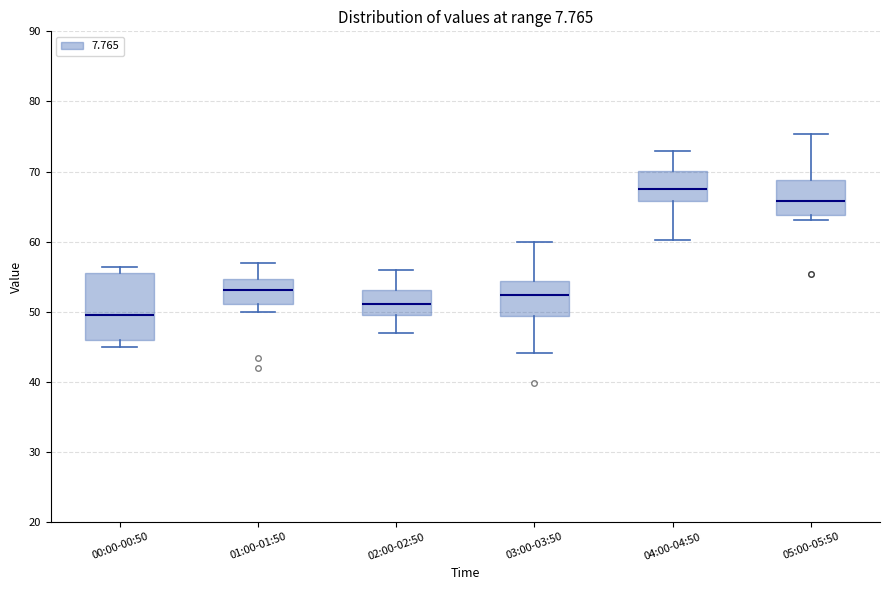

Reading left to right, transcribe this box plot: for each box, give where its median line is, the range the box spans, and where its two whiskers end, as read against the y-axis. The values are not printed on the chart, so give them approximately, as read against the axis.

00:00-00:50: median 50, box 46 to 56, whiskers 45 to 56 (just above the box's upper edge)
01:00-01:50: median 53, box 51 to 55, whiskers 50 to 57
02:00-02:50: median 51, box 49 to 53, whiskers 47 to 56
03:00-03:50: median 52, box 49 to 54, whiskers 44 to 60
04:00-04:50: median 68, box 66 to 70, whiskers 60 to 73
05:00-05:50: median 66, box 64 to 69, whiskers 63 to 75